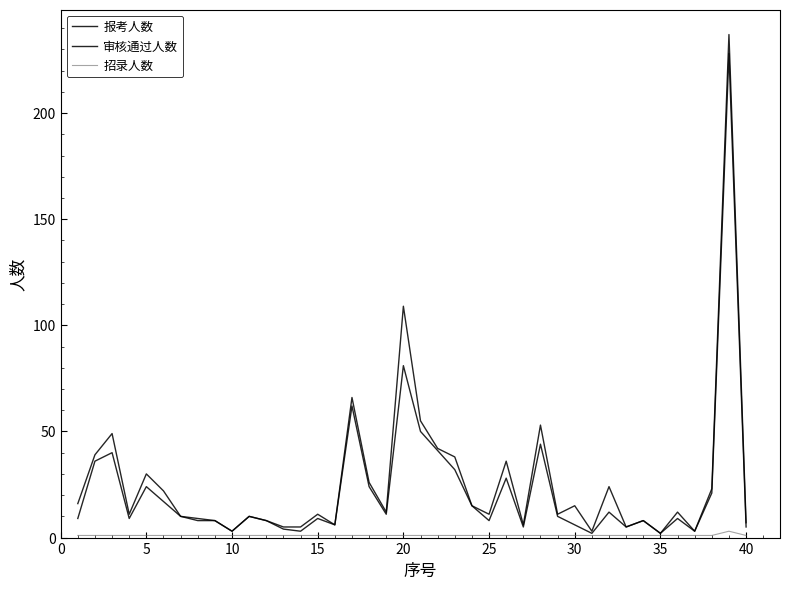

Does the chart display data point markers on the line(s)?

No